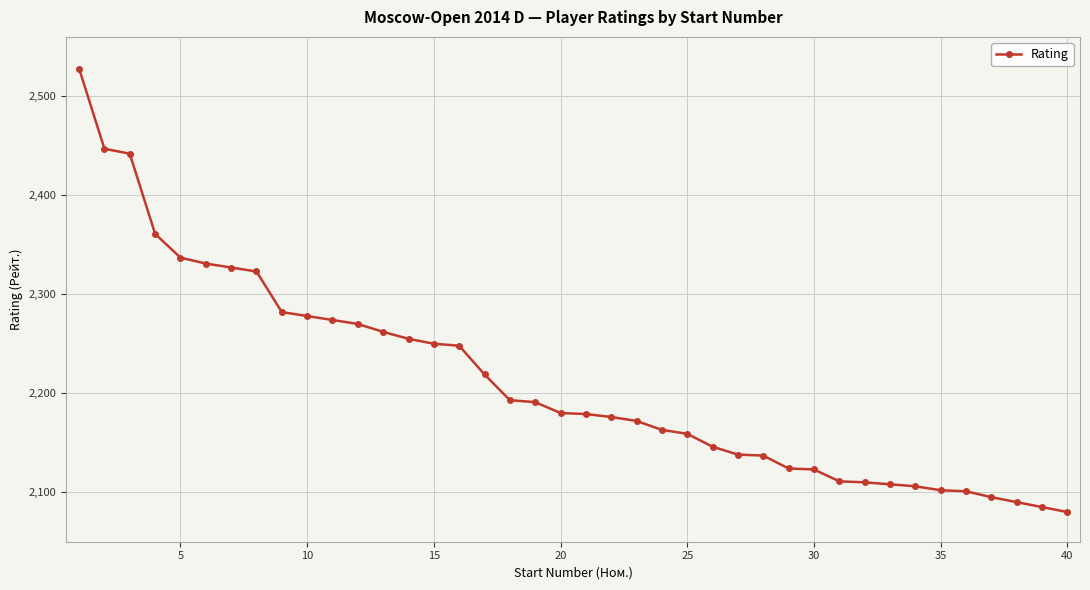

What is the difference between the second highest and minimum values?

367